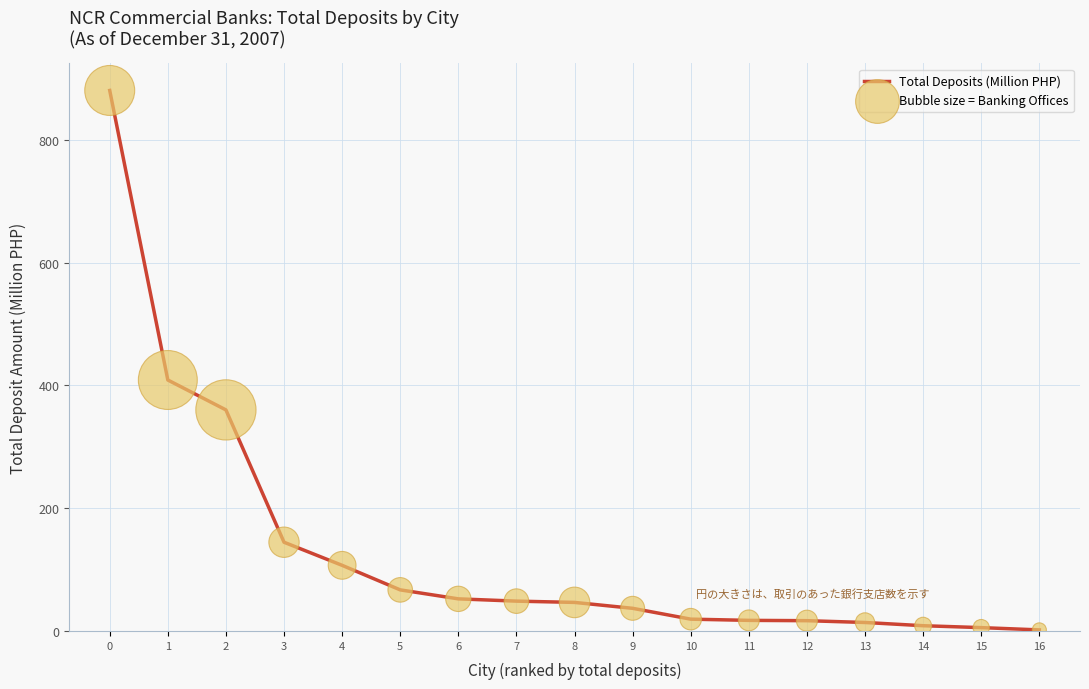

What is the difference between the maximum and minimum values?

878.7